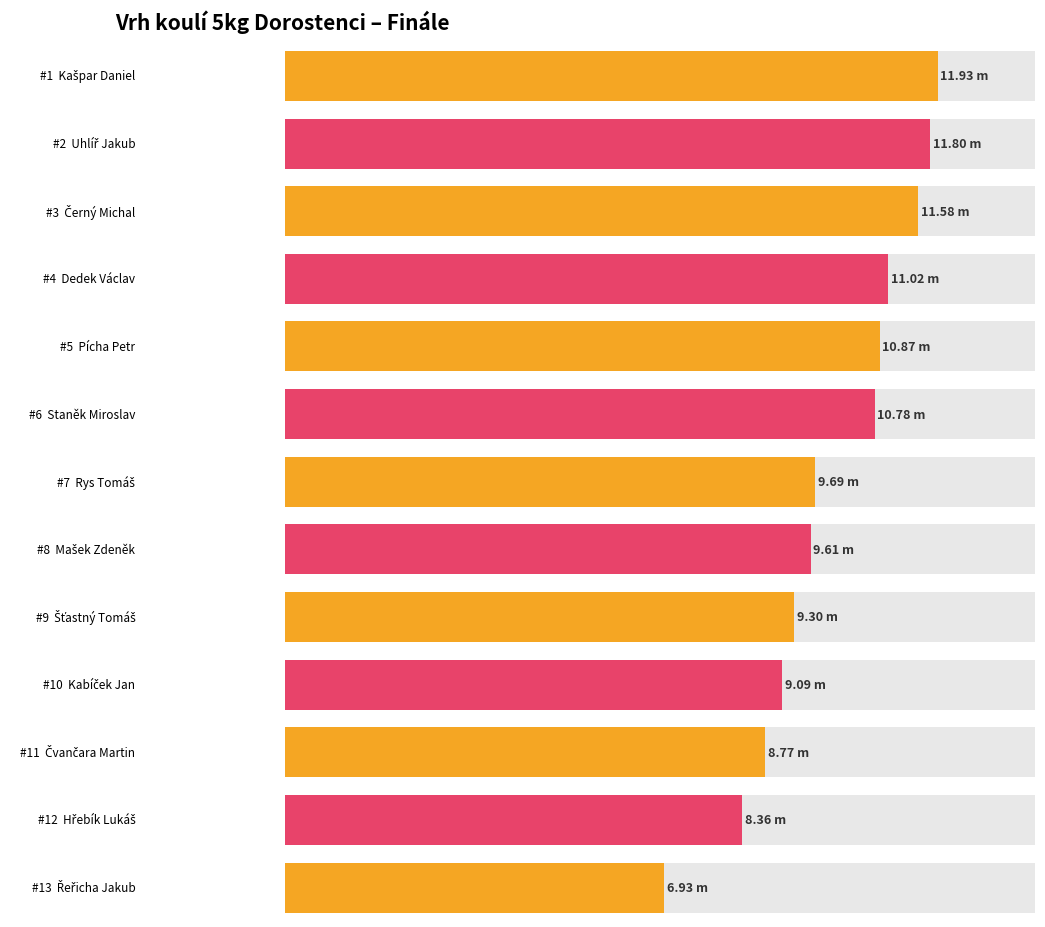

What is the average value?

10.0